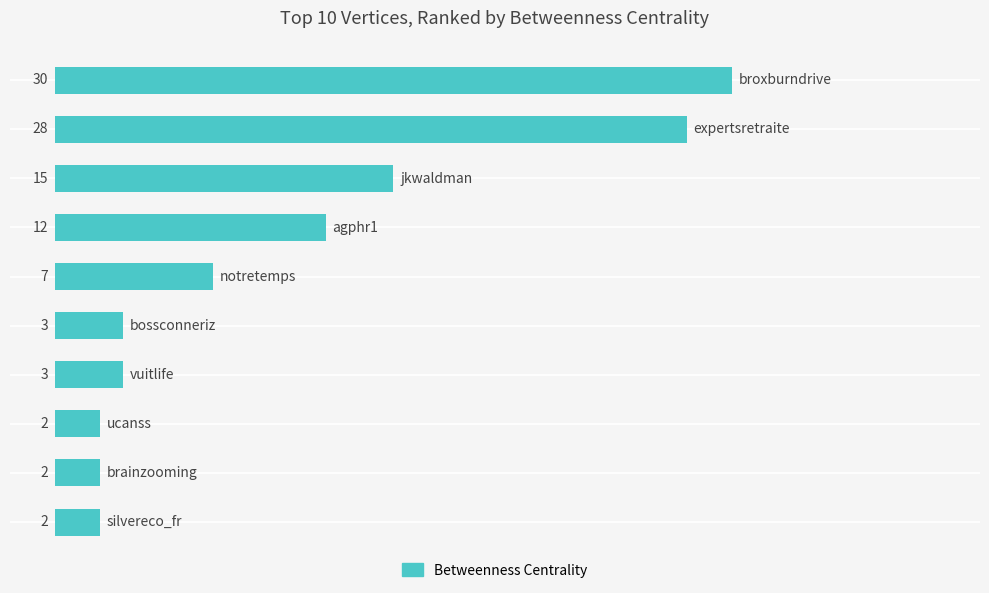

What is the value of the 8th bar from the top?

2